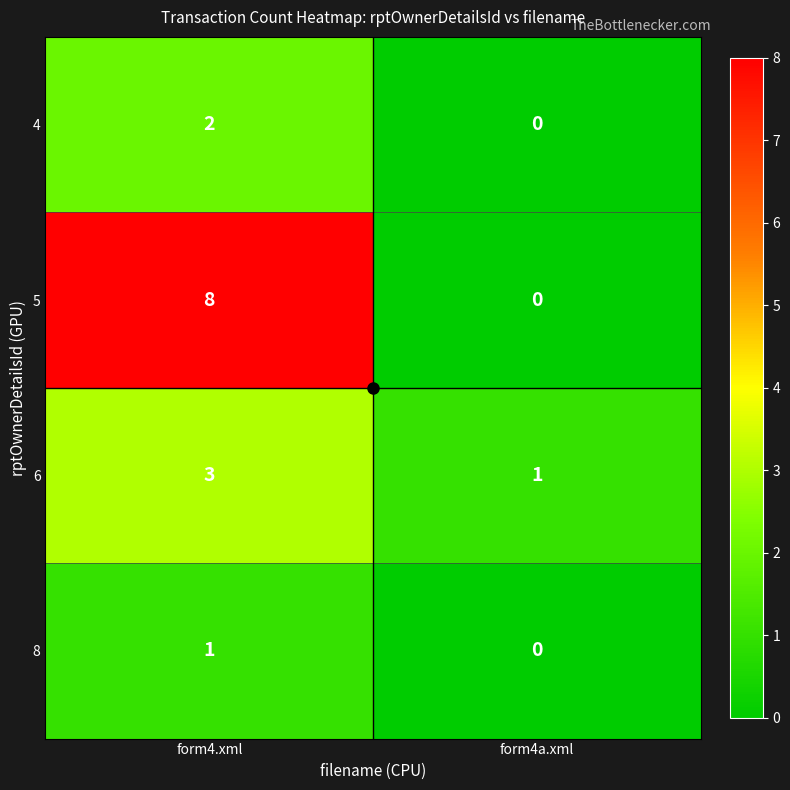

At which label does 5 reach its minimum?

form4a.xml